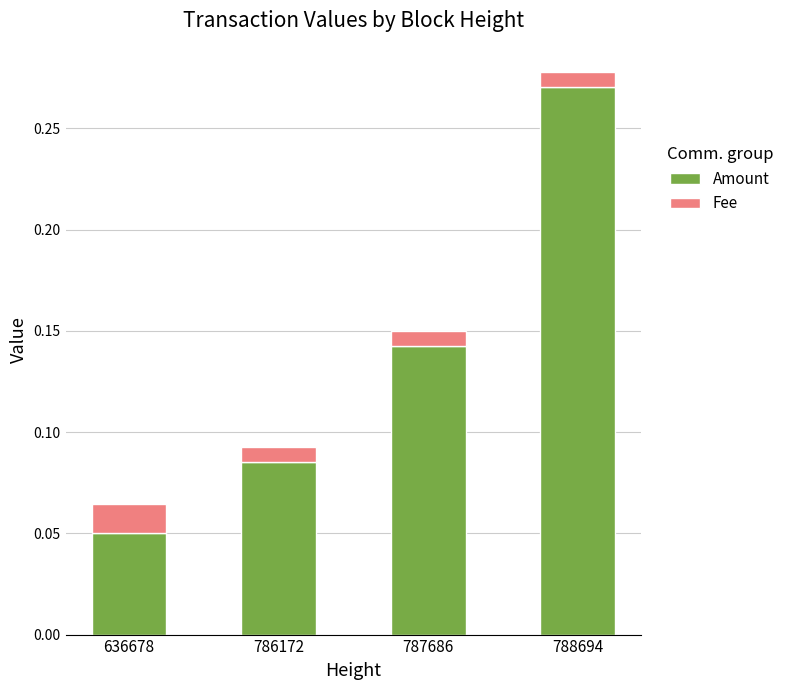

Where is Amount nearest to the value 0?

636678